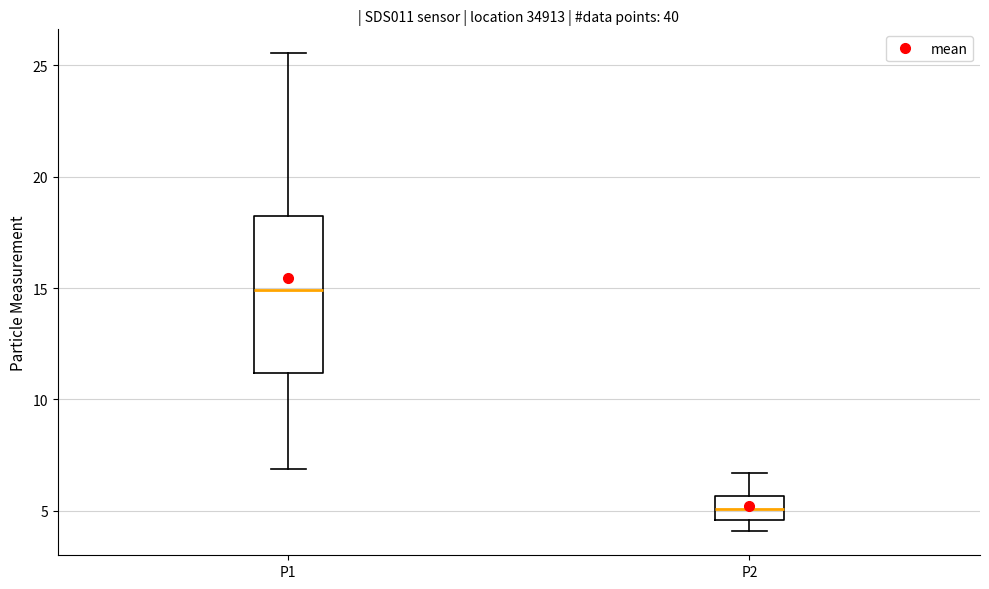

Where does the median line of the box for P2 sit on the y-axis? The values are not printed on the chart, so give them approximately, as read against the axis.

5.0